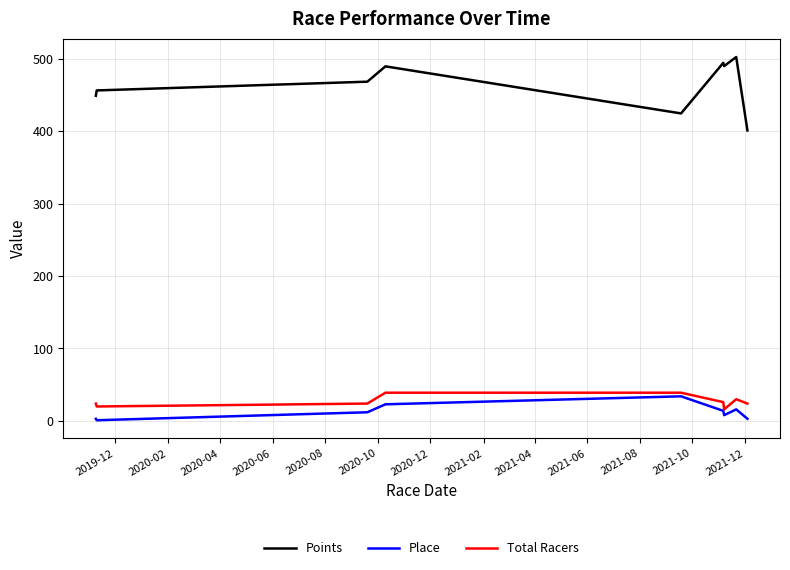

How many values in the Points series exceed 468?

5